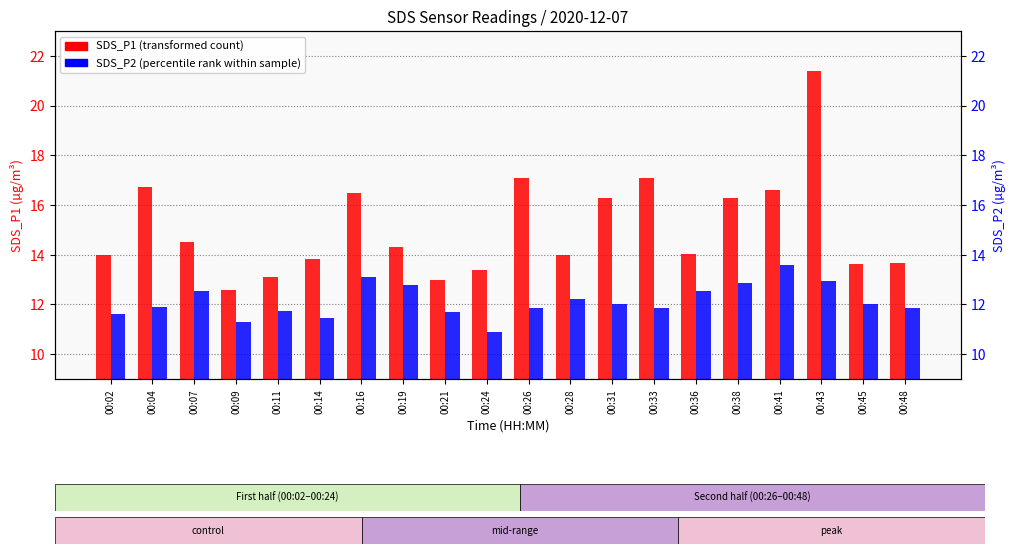

What is the minimum value shown in the chart?

10.9